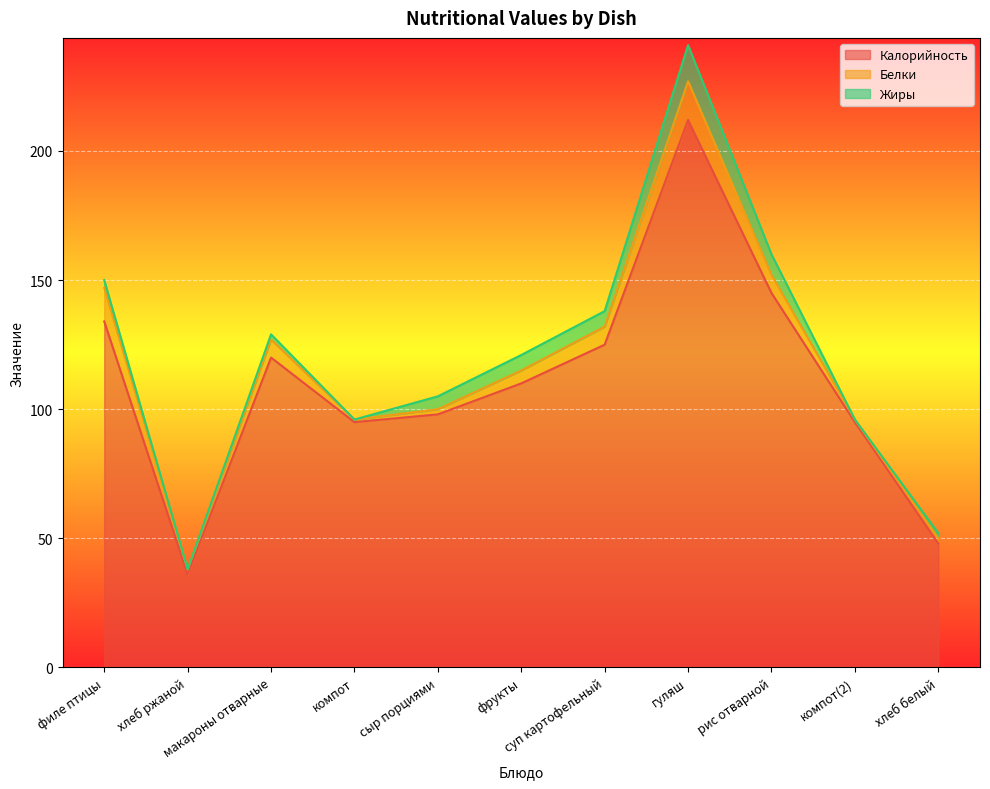

How many data points in Калорийность are above 110?

5